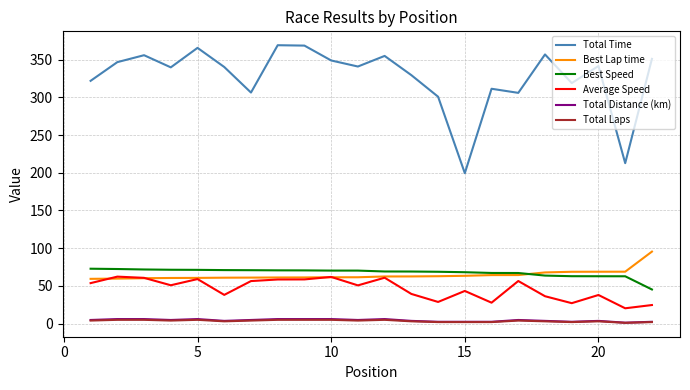

True or false: Average Speed and Total Time intersect in this chart.

False